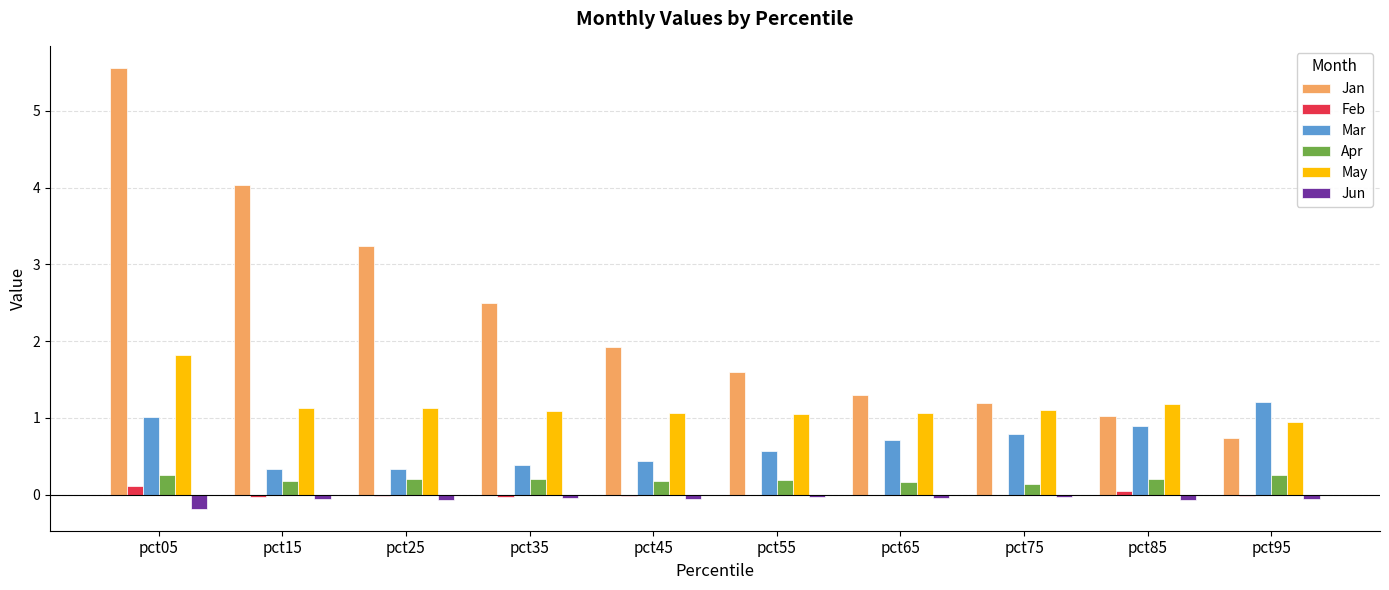

Which series has the largest total across all categories?

Jan